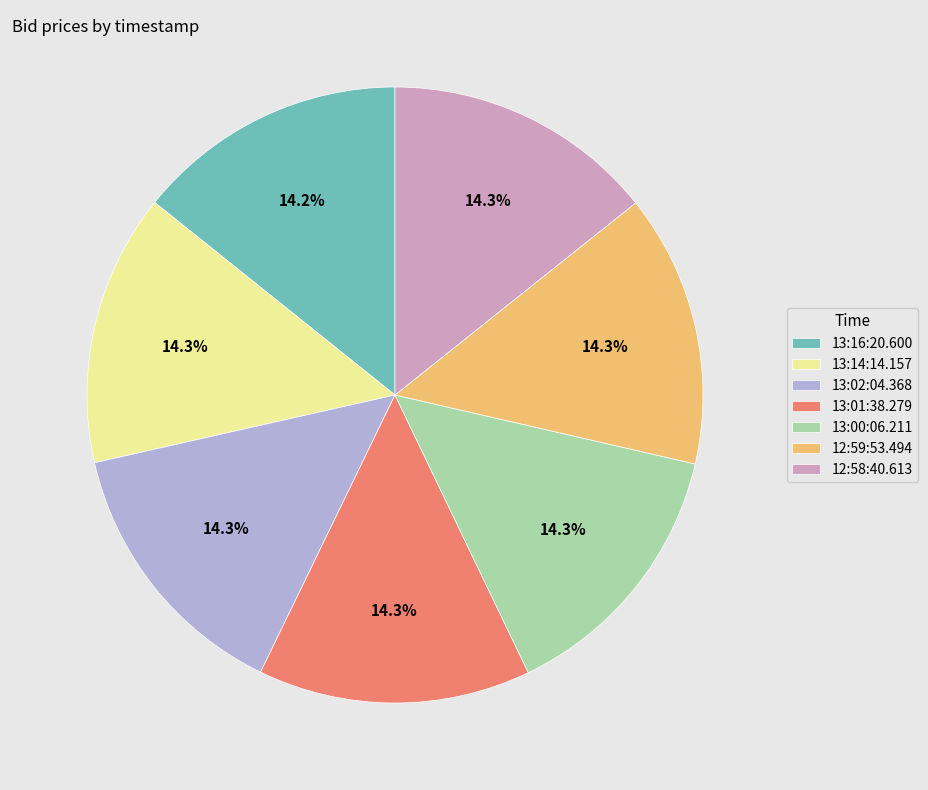

How much of the chart is everything except 13:14:14.157?

85.7%